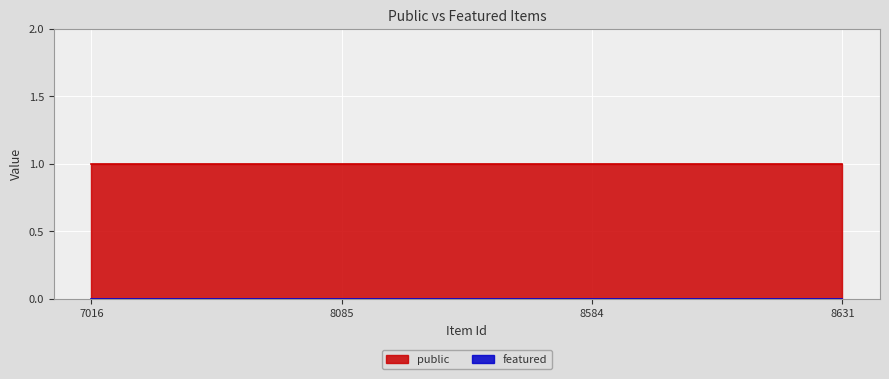

The public series shows 1 at 7016. True or false?

True